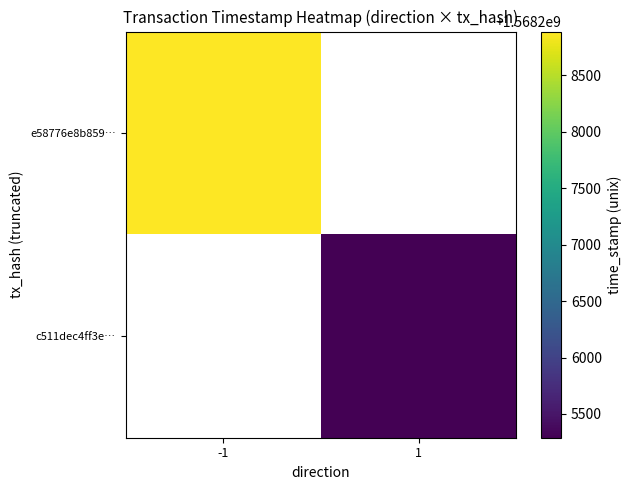

At which label is e58776e8b859… closest to 1568208889?

-1